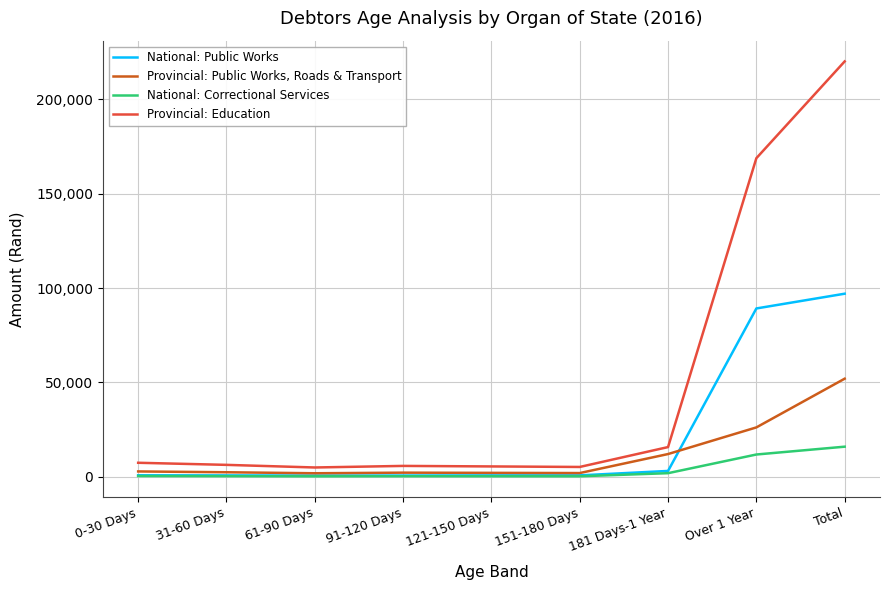

What is the highest value of the National: Public Works series?

97000